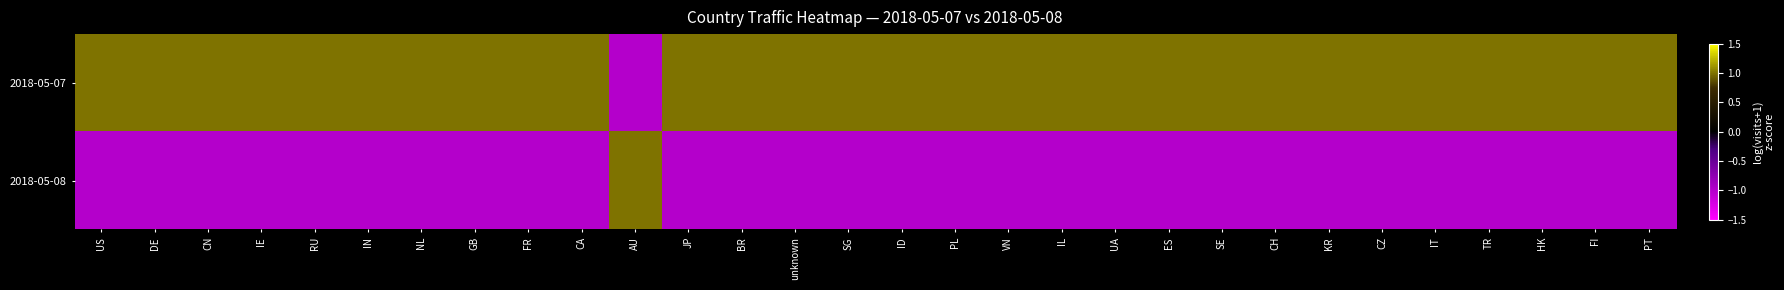

Reading left to right, transcribe all the data shown in this chart.

2018-05-07: US=1.0	DE=1.0	CN=1.0	IE=1.0	RU=1.0	IN=1.0	NL=1.0	GB=1.0	FR=1.0	CA=1.0	AU=-1.0	JP=1.0	BR=1.0	unknown=1.0	SG=1.0	ID=1.0	PL=1.0	VN=1.0	IL=1.0	UA=1.0	ES=1.0	SE=1.0	CH=1.0	KR=1.0	CZ=1.0	IT=1.0	TR=1.0	HK=1.0	FI=1.0	PT=1.0
2018-05-08: US=-1.0	DE=-1.0	CN=-1.0	IE=-1.0	RU=-1.0	IN=-1.0	NL=-1.0	GB=-1.0	FR=-1.0	CA=-1.0	AU=1.0	JP=-1.0	BR=-1.0	unknown=-1.0	SG=-1.0	ID=-1.0	PL=-1.0	VN=-1.0	IL=-1.0	UA=-1.0	ES=-1.0	SE=-1.0	CH=-1.0	KR=-1.0	CZ=-1.0	IT=-1.0	TR=-1.0	HK=-1.0	FI=-1.0	PT=-1.0